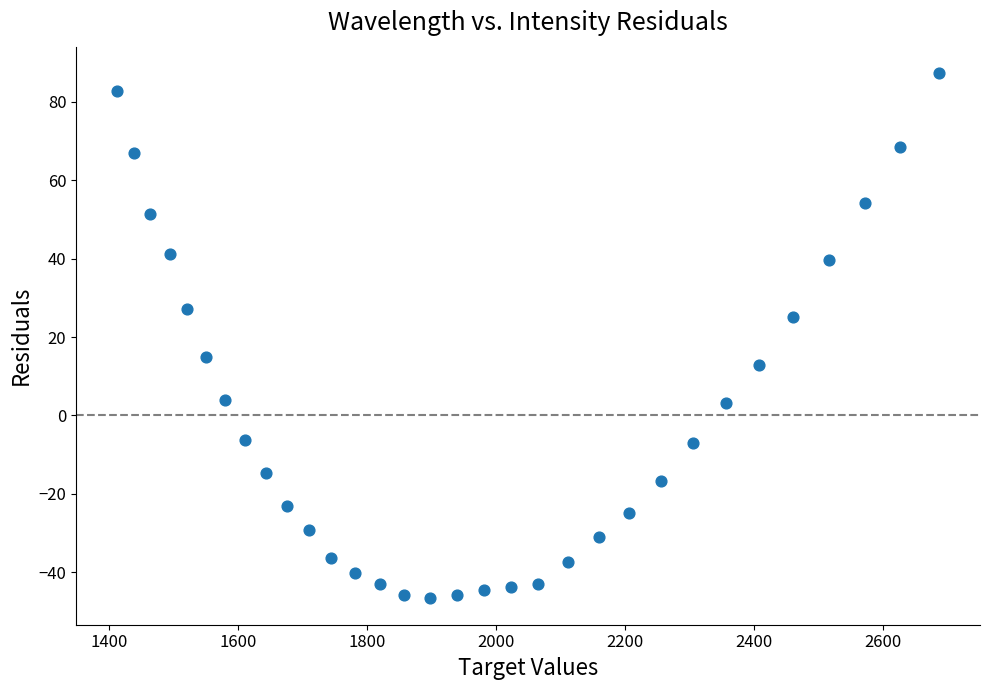

What is the range of Y values (max minus min)?

134.1